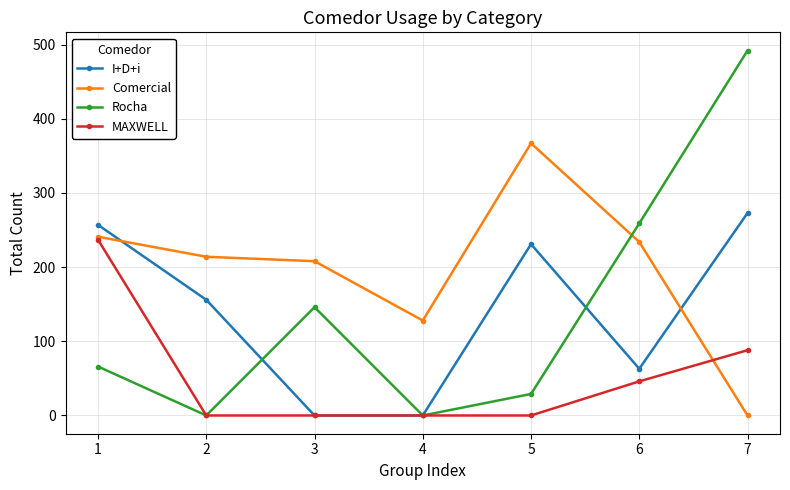

How many values in the I+D+i series are below 156?

3